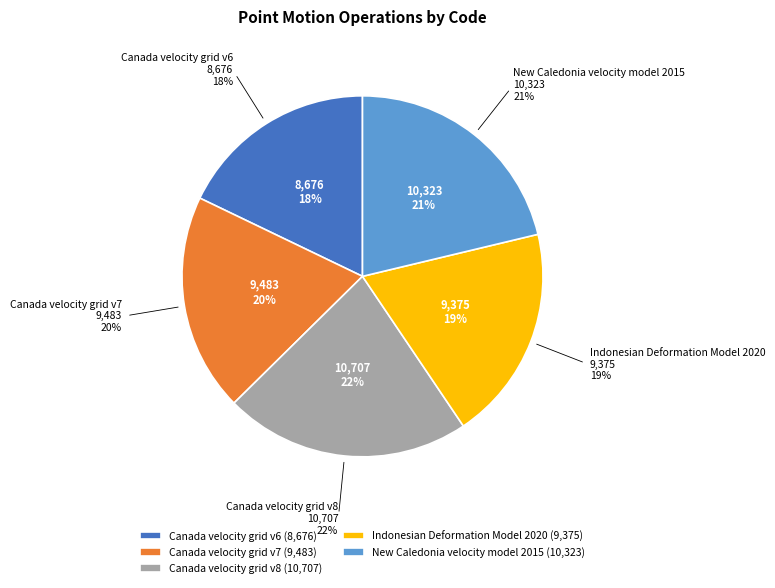

True or false: Indonesian Deformation Model 2020 accounts for 5% of the total.

False